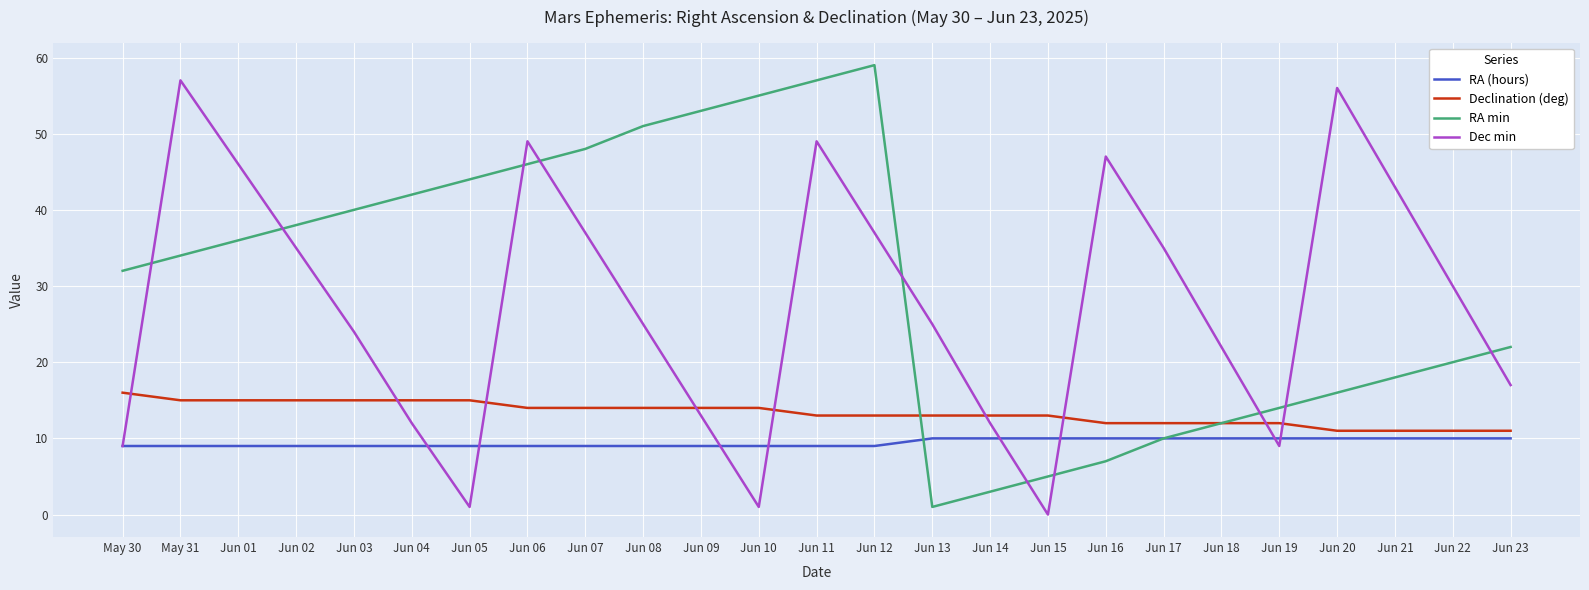

What position from the right is Jun 02?

22